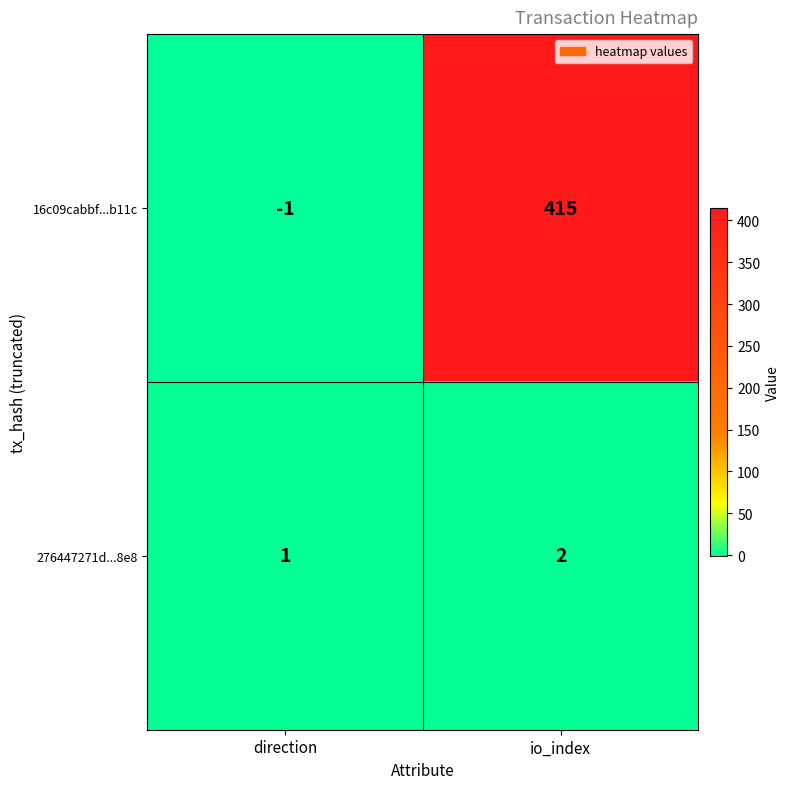

What is the sum of the 276447271d...8e8 values at io_index and direction?

3